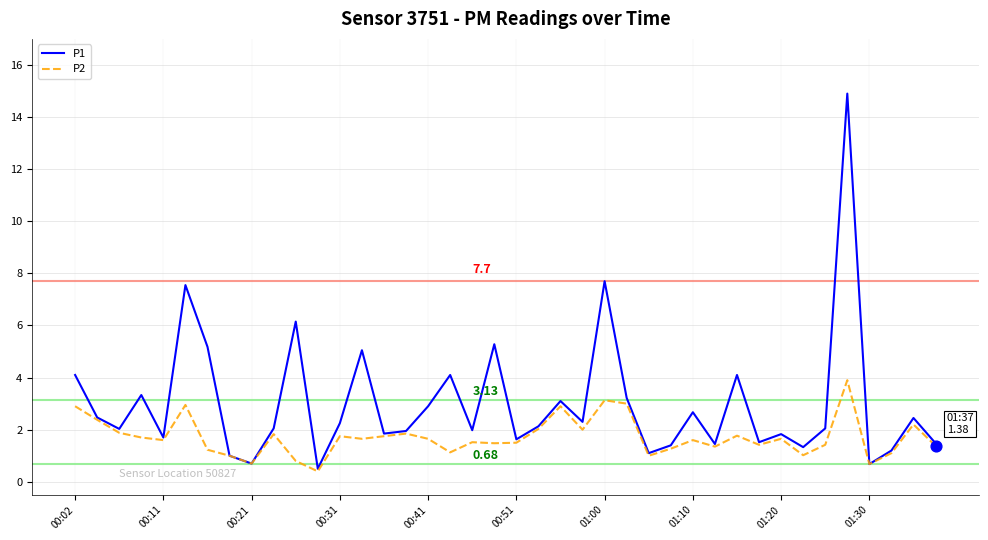

Which series has the largest total across all categories?

P1